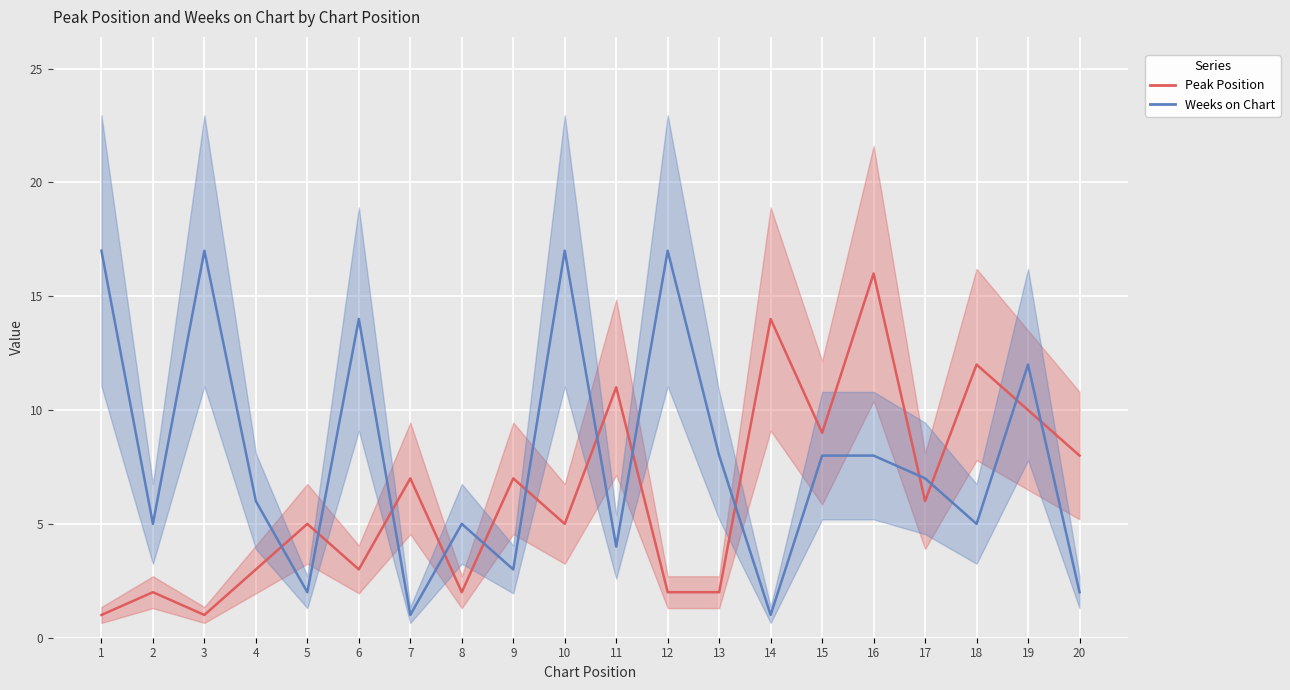

What is the spread (max minus min) of values at 13?

6